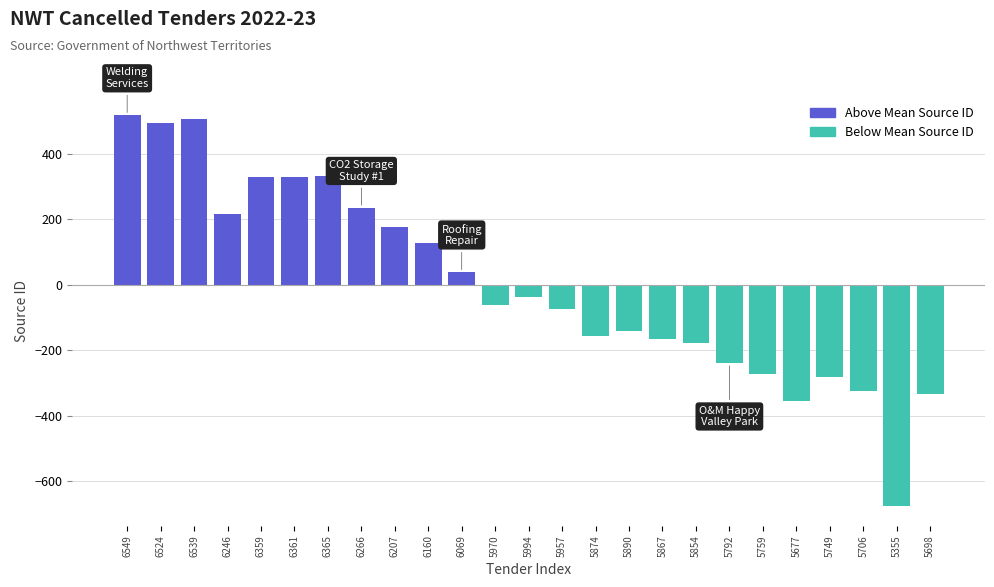

What is the difference between the second highest and second lowest values?

862.0